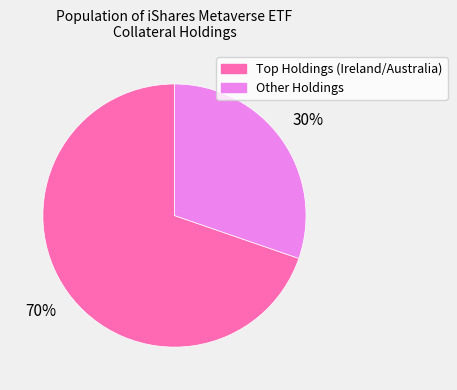

To the nearest percent, what is the average slice percentage?

50%